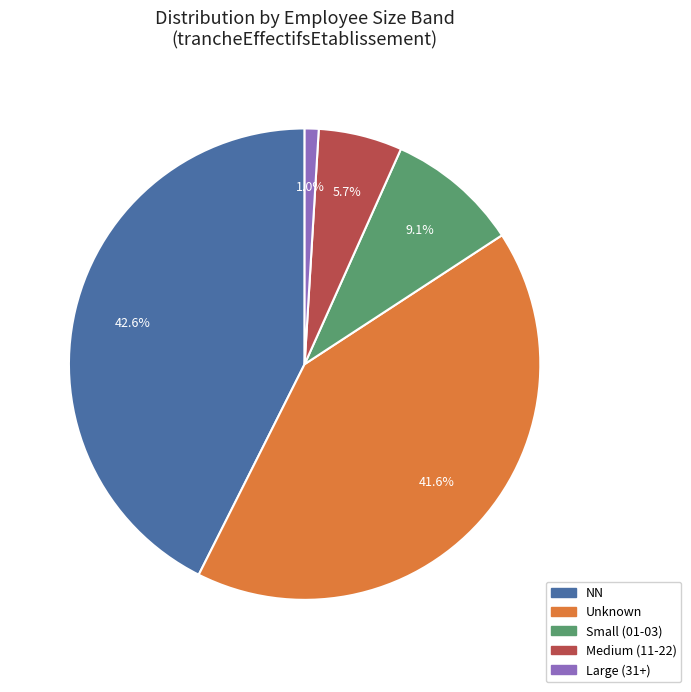

Does any single category account for the majority?

No